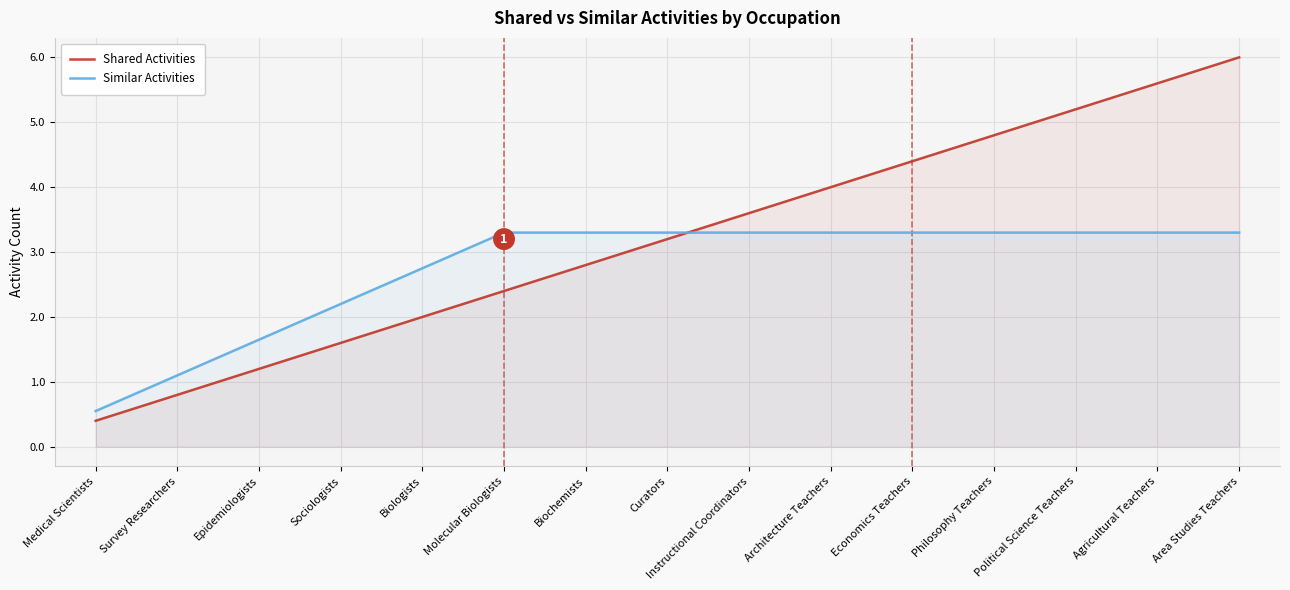

Between Political Science Teachers and Molecular Biologists, which is larger?

Political Science Teachers